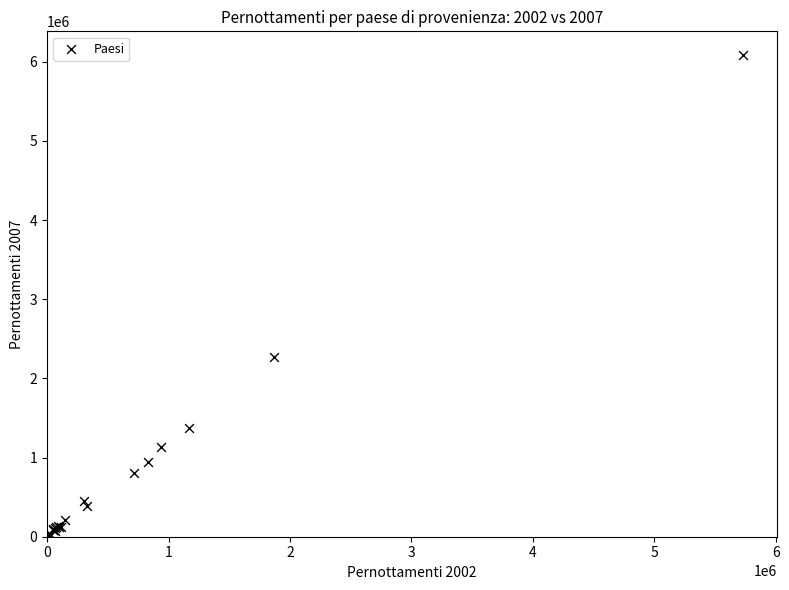

What Y value in the scatter plot is closest to 3052920?

2275895